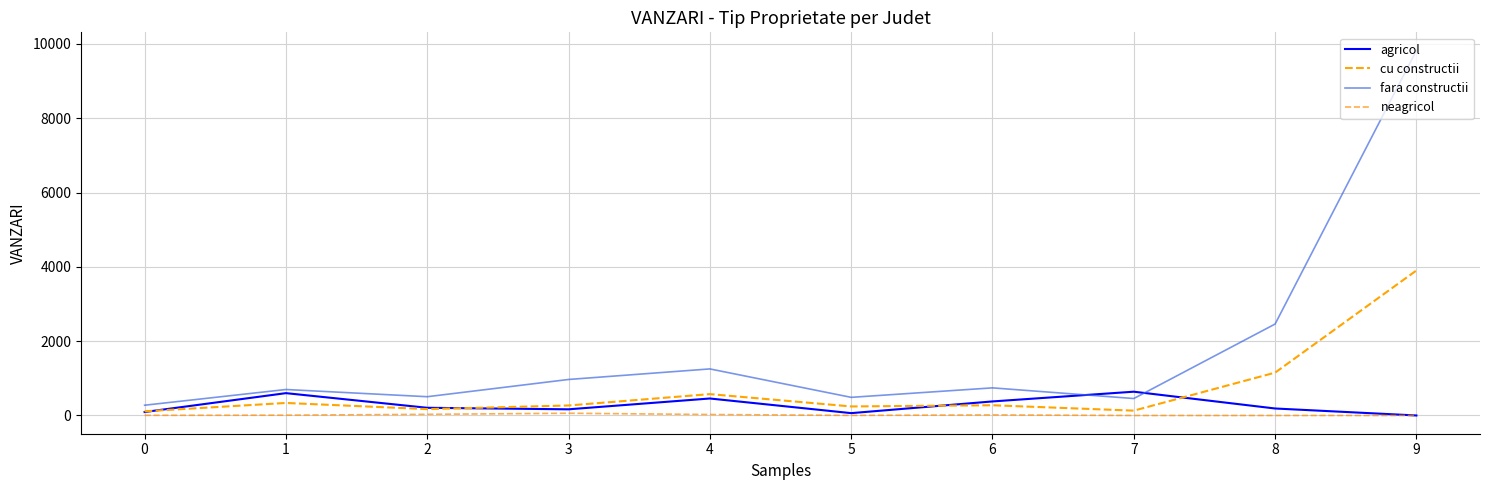

Rank the series by their average value, from lowest to highest.

neagricol, agricol, cu constructii, fara constructii